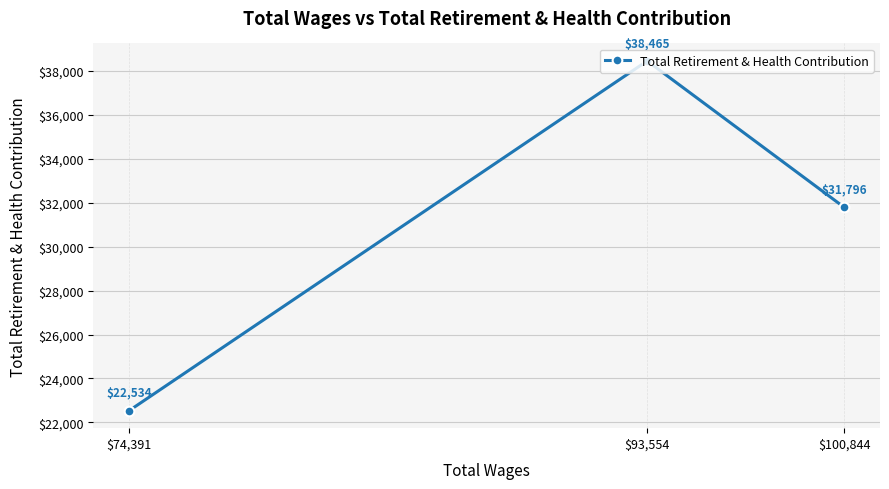

Count the number of values greater than 31796.

1